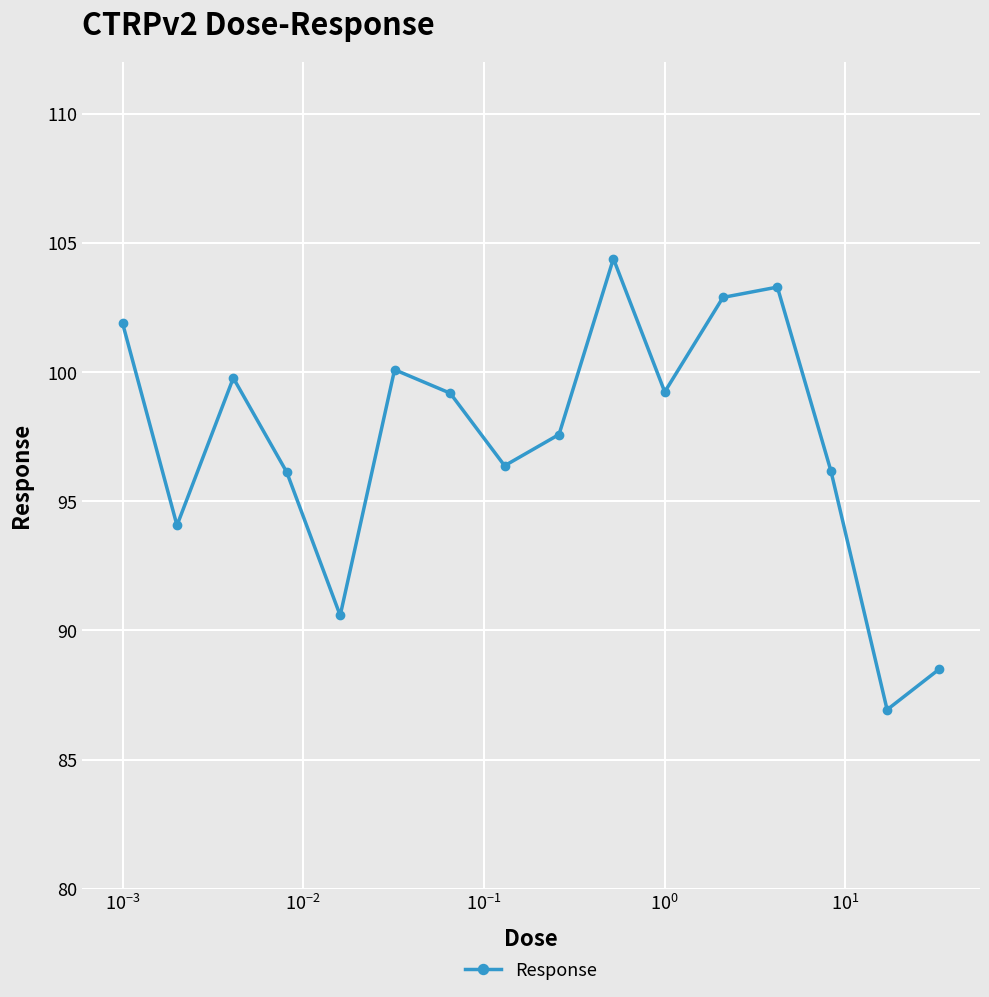

How many distinct data groups are displayed?

1